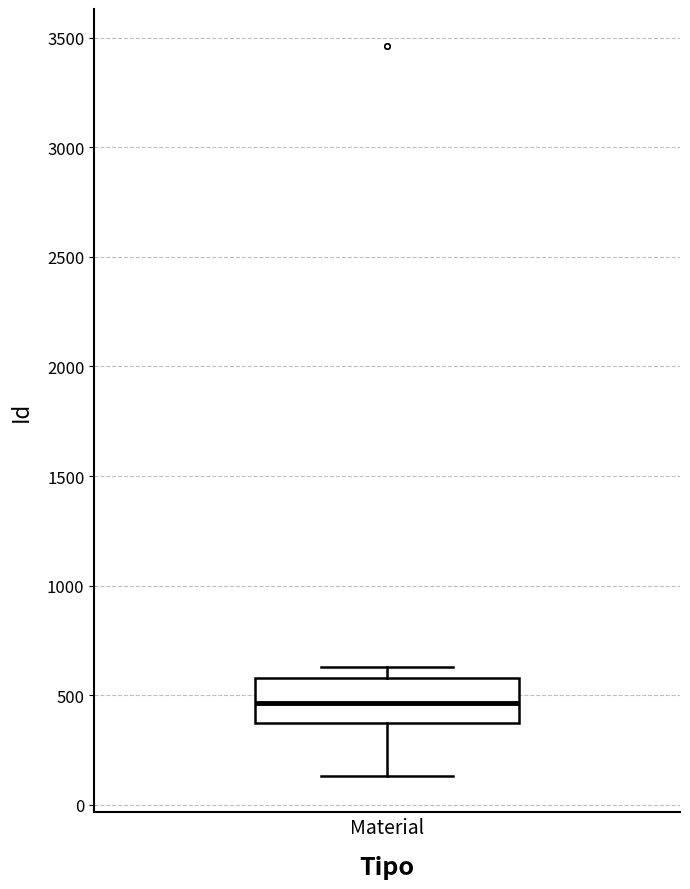

Where does the upper whisker of the box for Material end on the y-axis? The values are not printed on the chart, so give them approximately, as read against the axis.

650